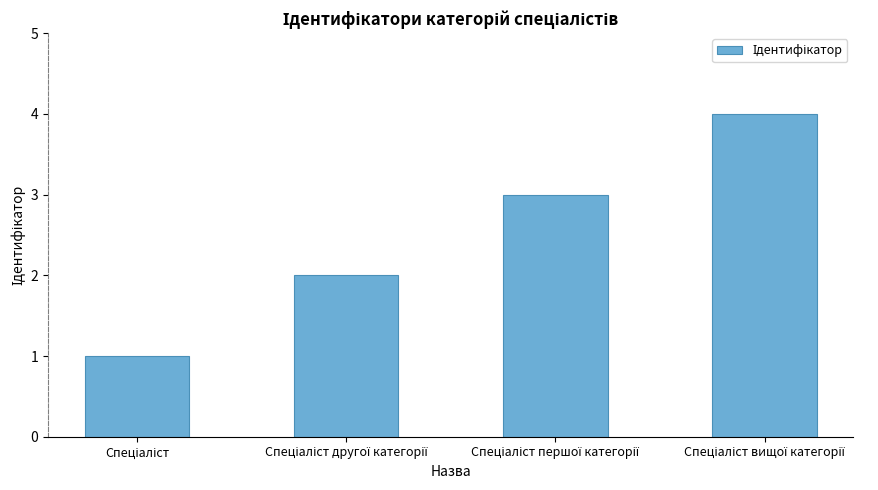

What is the maximum value shown in the chart?

4